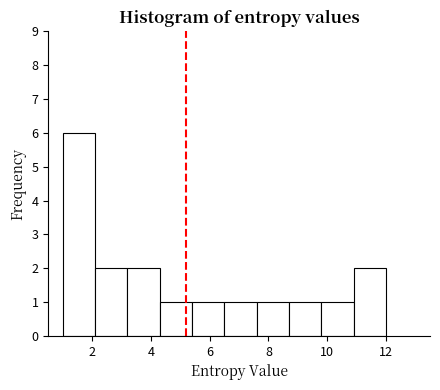

How tall is the bar that spans 10.9 to 12.0 on the x-axis? Neither the bar edges nor the heights are printed on the chart, so give them approximately, as read against the axes.

2